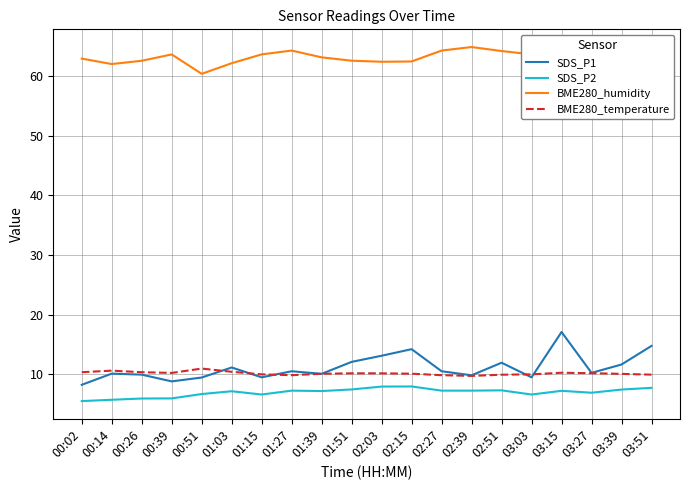

Rank the series by their maximum value, from lowest to highest.

SDS_P2, BME280_temperature, SDS_P1, BME280_humidity